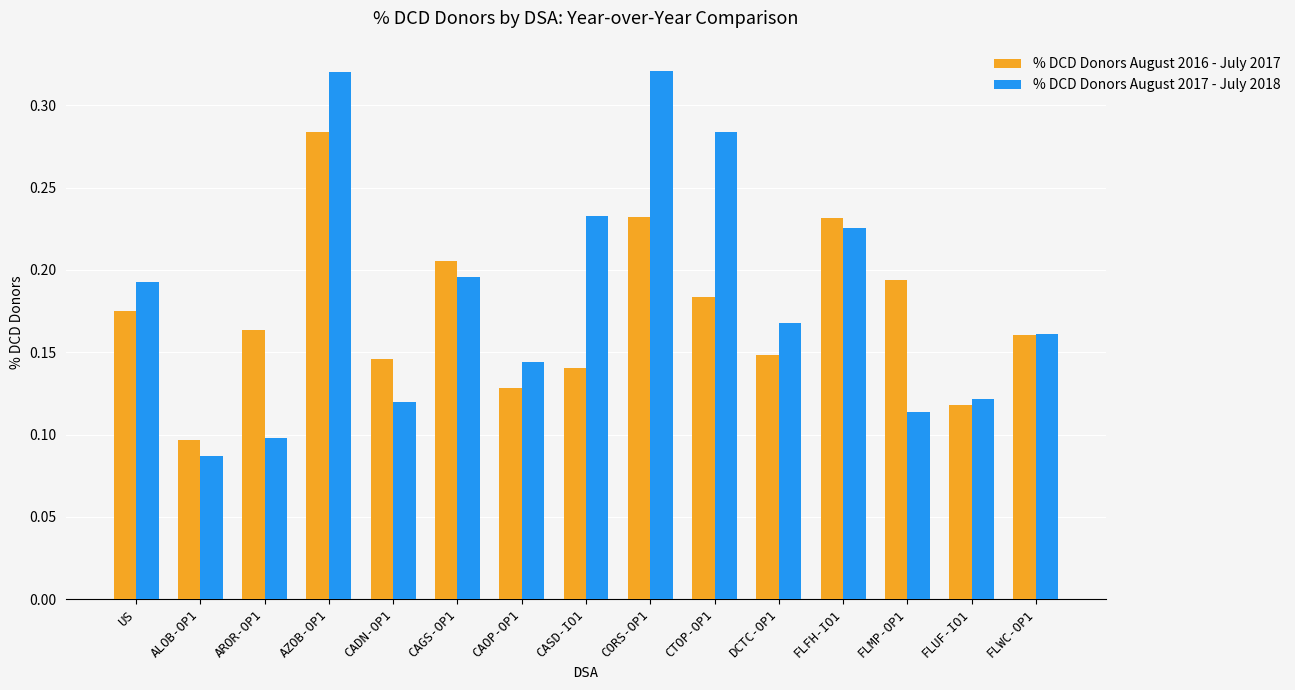

Count the % DCD Donors August 2017 - July 2018 values in the range 0 to 1.

15